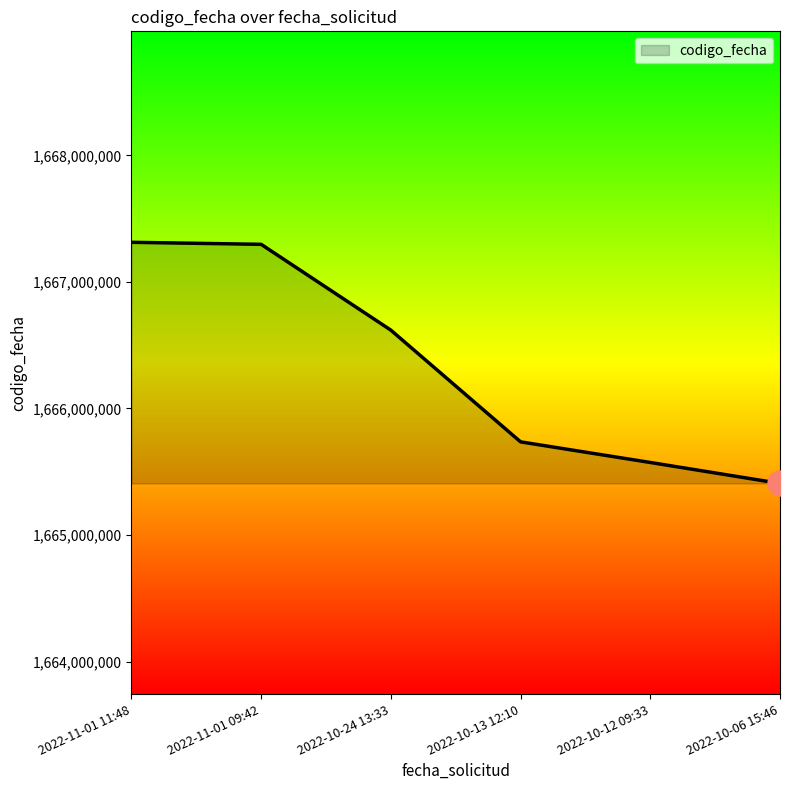

What is the ratio of the value at 2022-11-01 09:42 to the value at 2022-11-01 11:48?

1.0